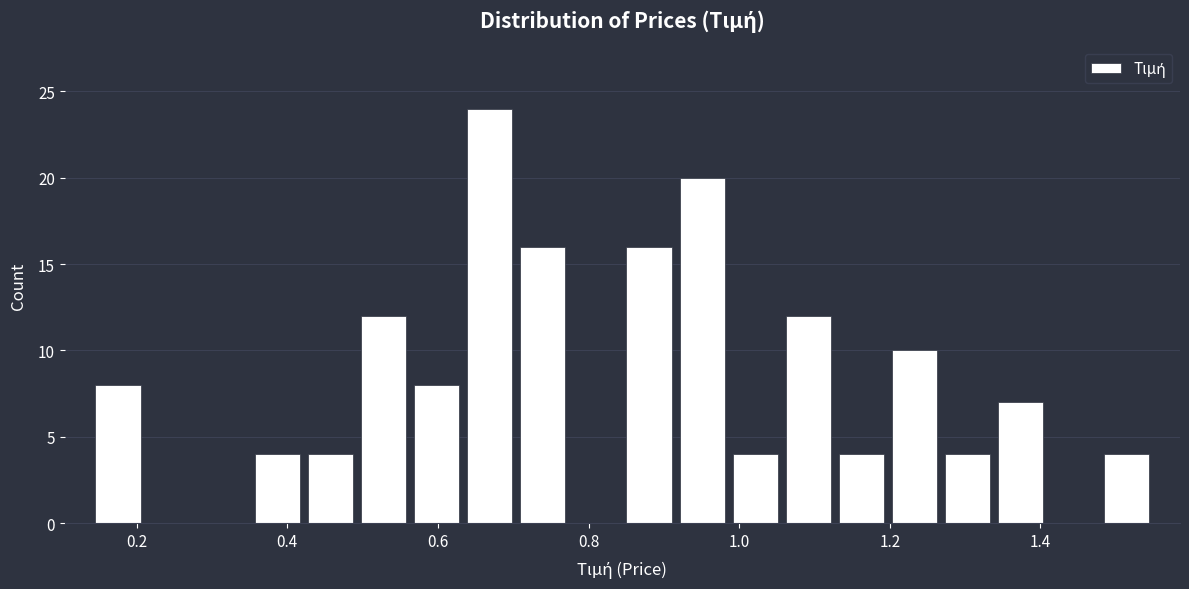

Read against the x-axis, roughly where is the centre of the tallest bar?

0.66